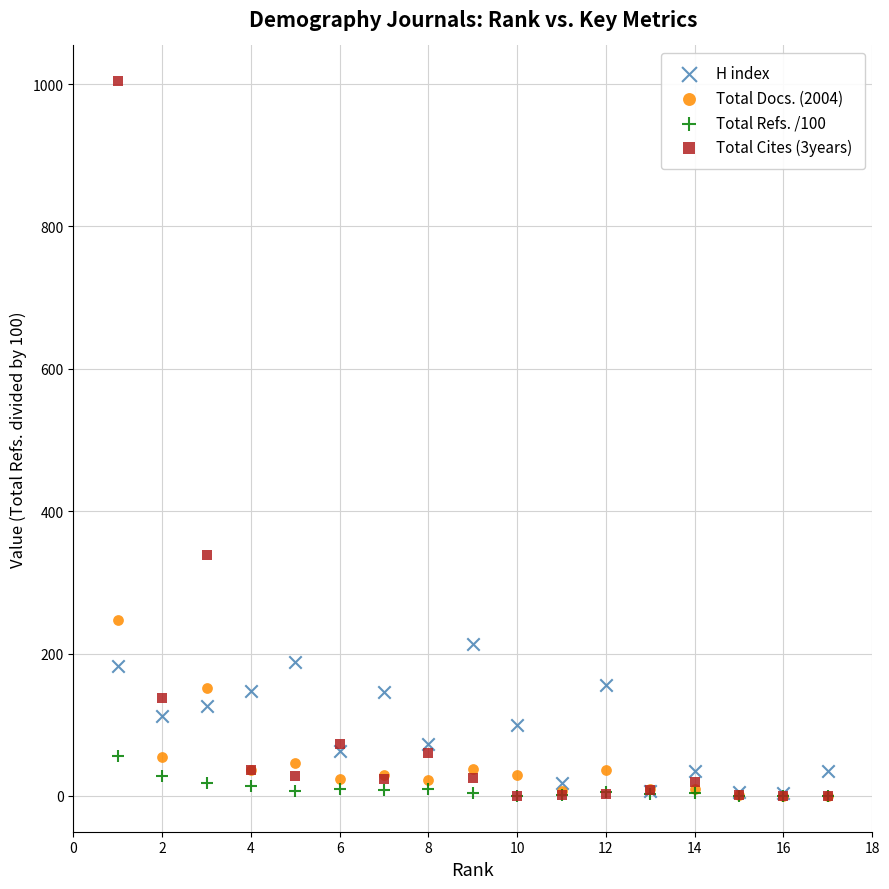

Which series reaches the maximum Y coordinate?

Total Cites (3years)